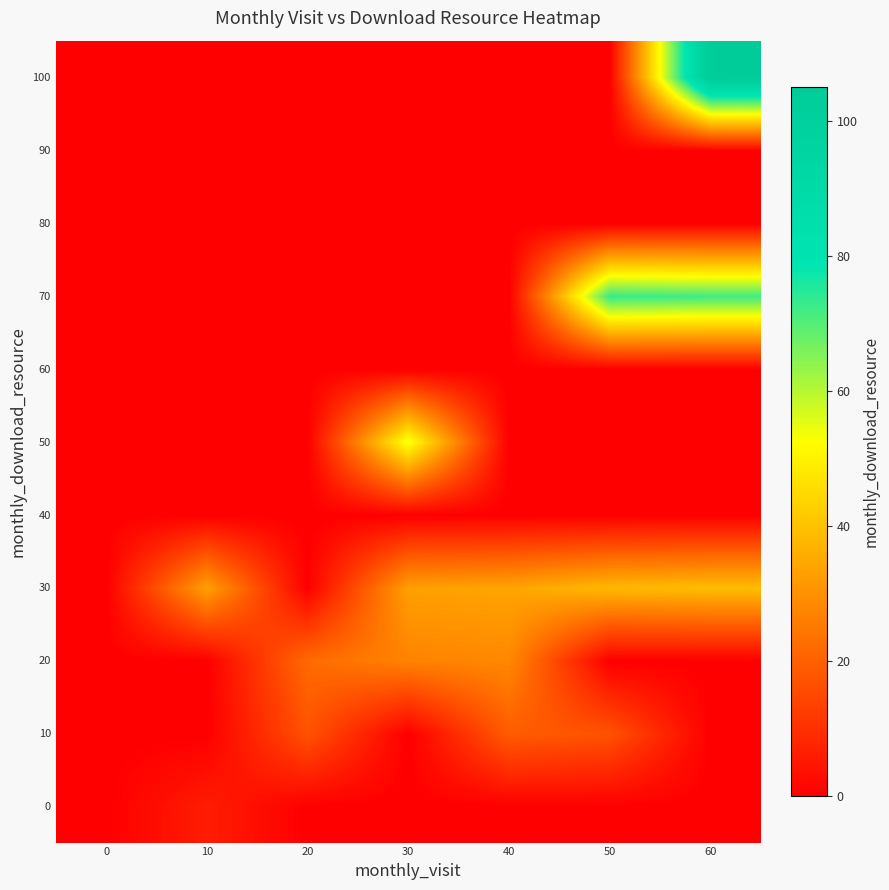

At which category is the sum across all series the highest?

60